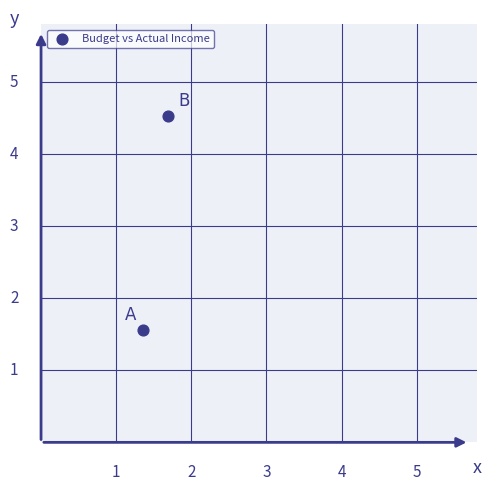

What is the average X value?

1.5